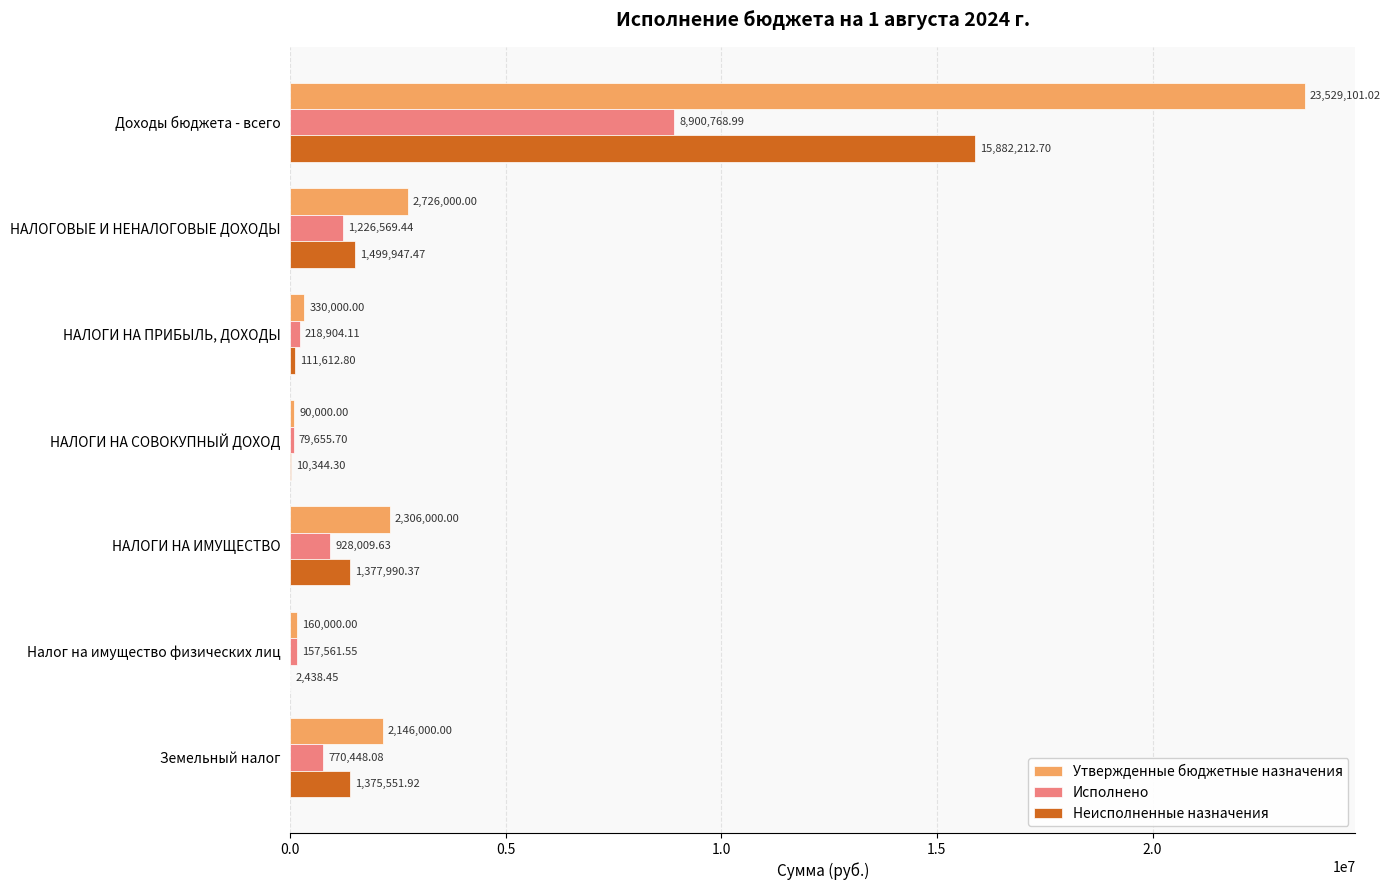

How many distinct data groups are displayed?

3